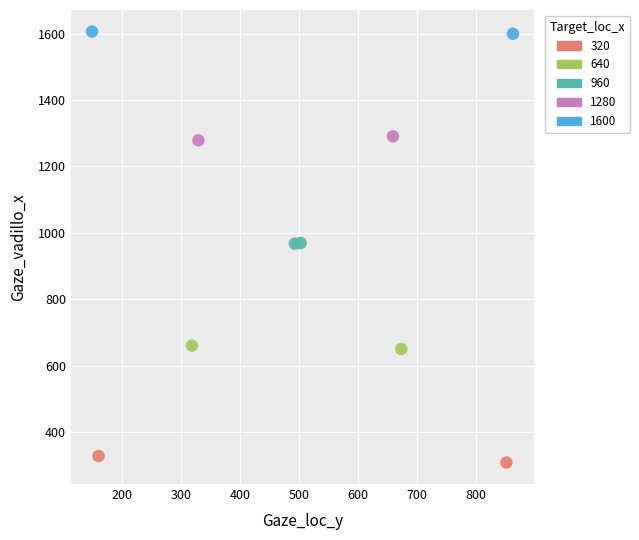

Which series reaches the minimum Y coordinate?

320